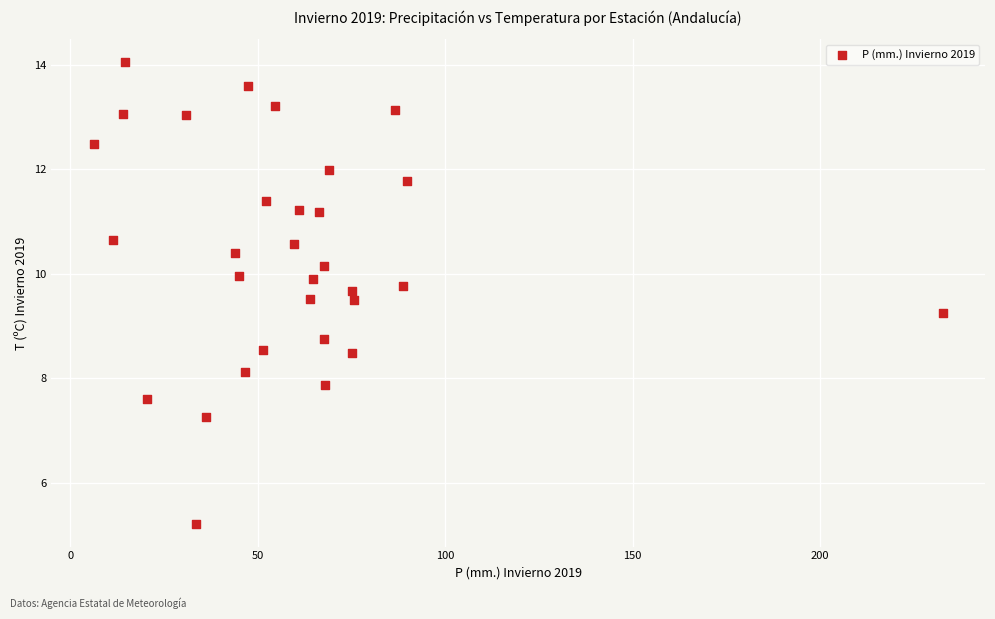

What is the range of X values (max minus min)?

226.4